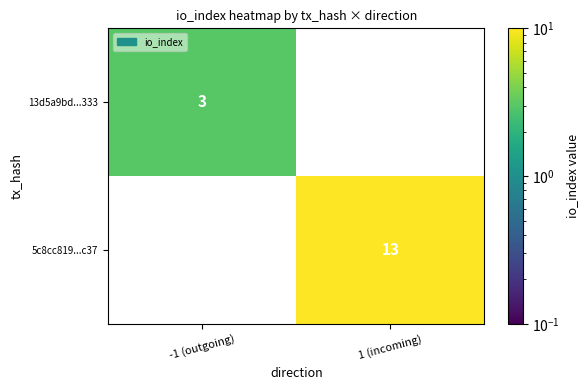

True or false: 13d5a9bd...333 has a value of 3 at -1 (outgoing).

True